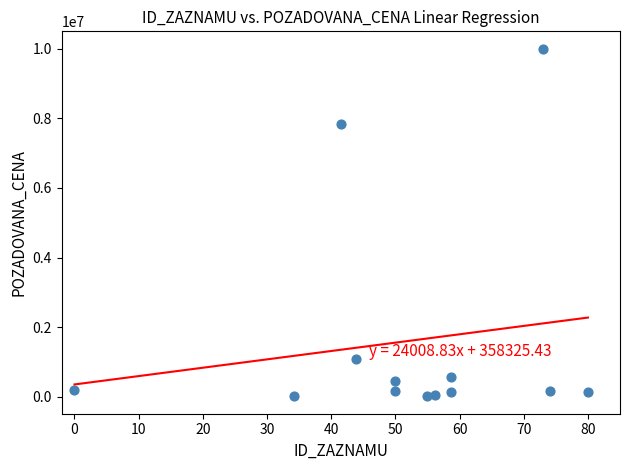

What Y value in the scatter plot is closest to 5008400?

7829500.0